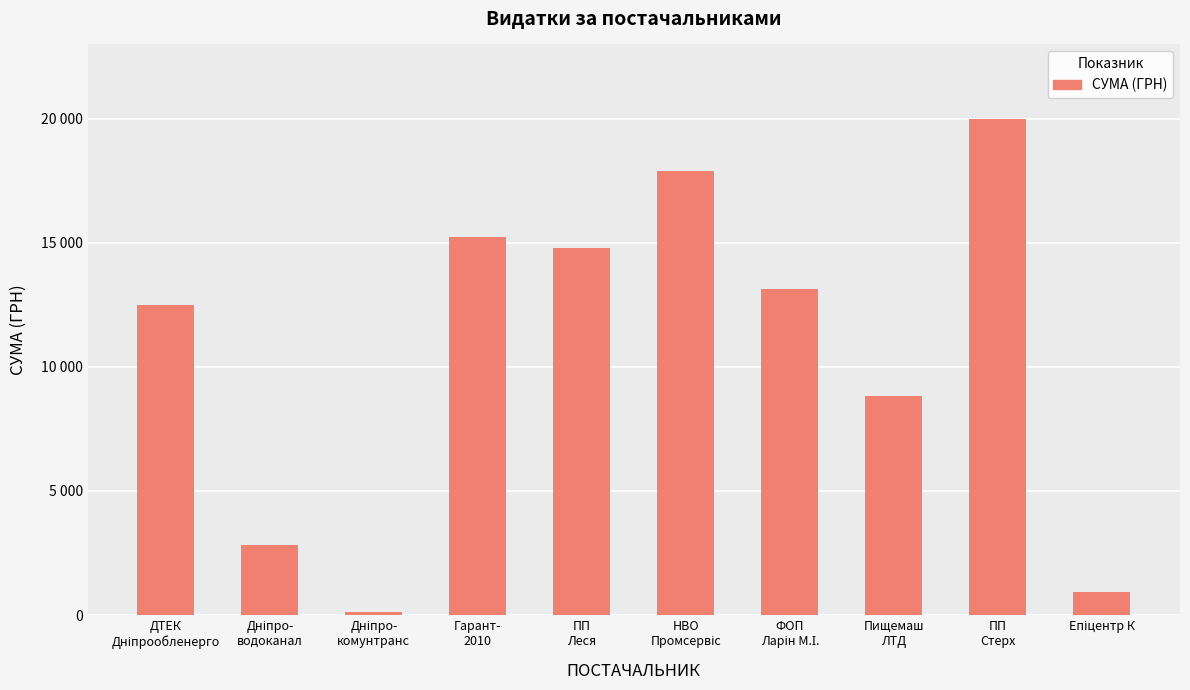

What is the sum of the values at Епіцентр К and Дніпро-
водоканал?

3770.0